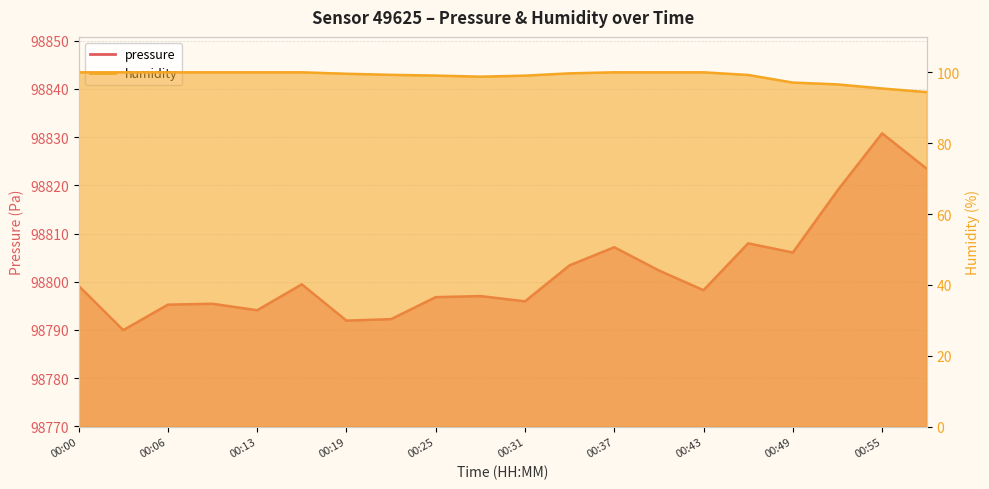

What is the total value across all series at 00:34?

98903.1